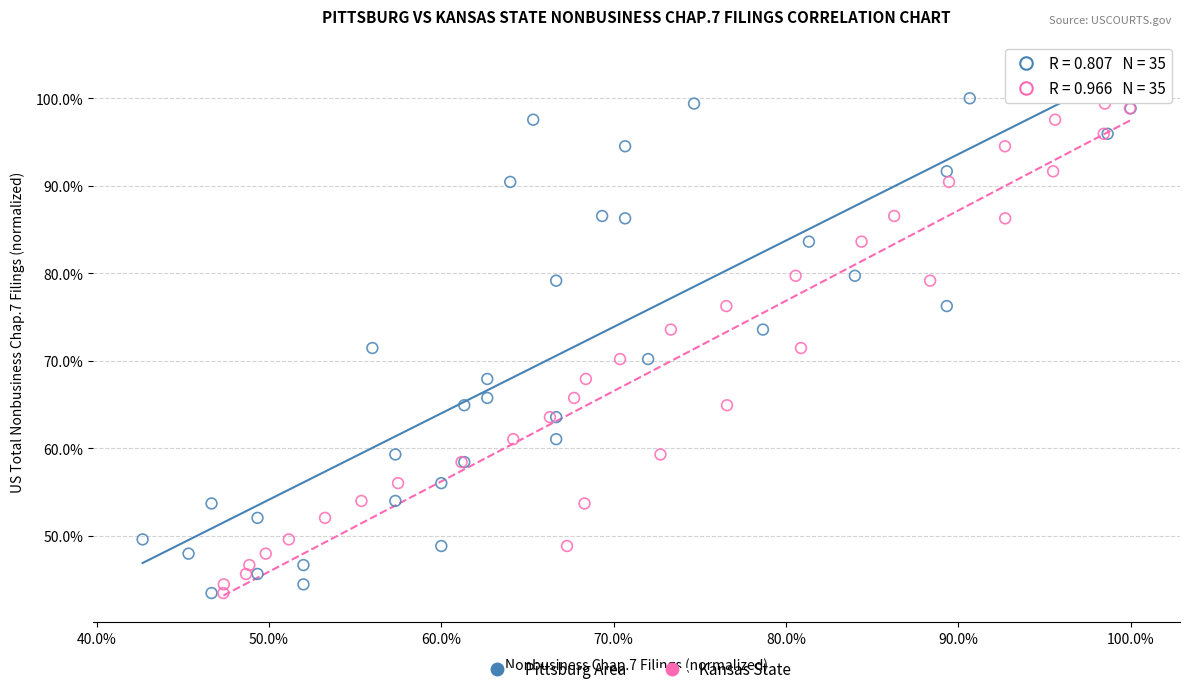

What are all the series names shown in the legend?

Pittsburg Area, Kansas State